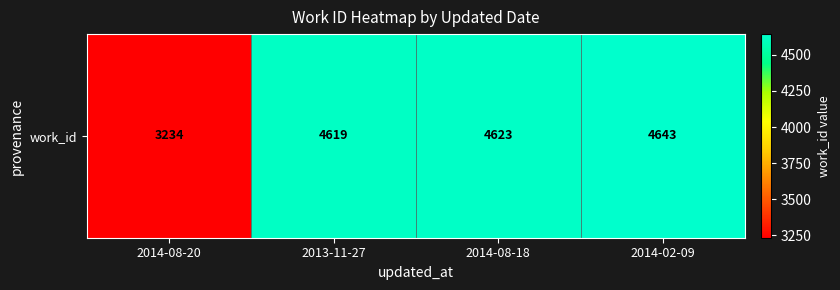

List the labels in order of value, smallest first.

2014-08-20, 2013-11-27, 2014-08-18, 2014-02-09